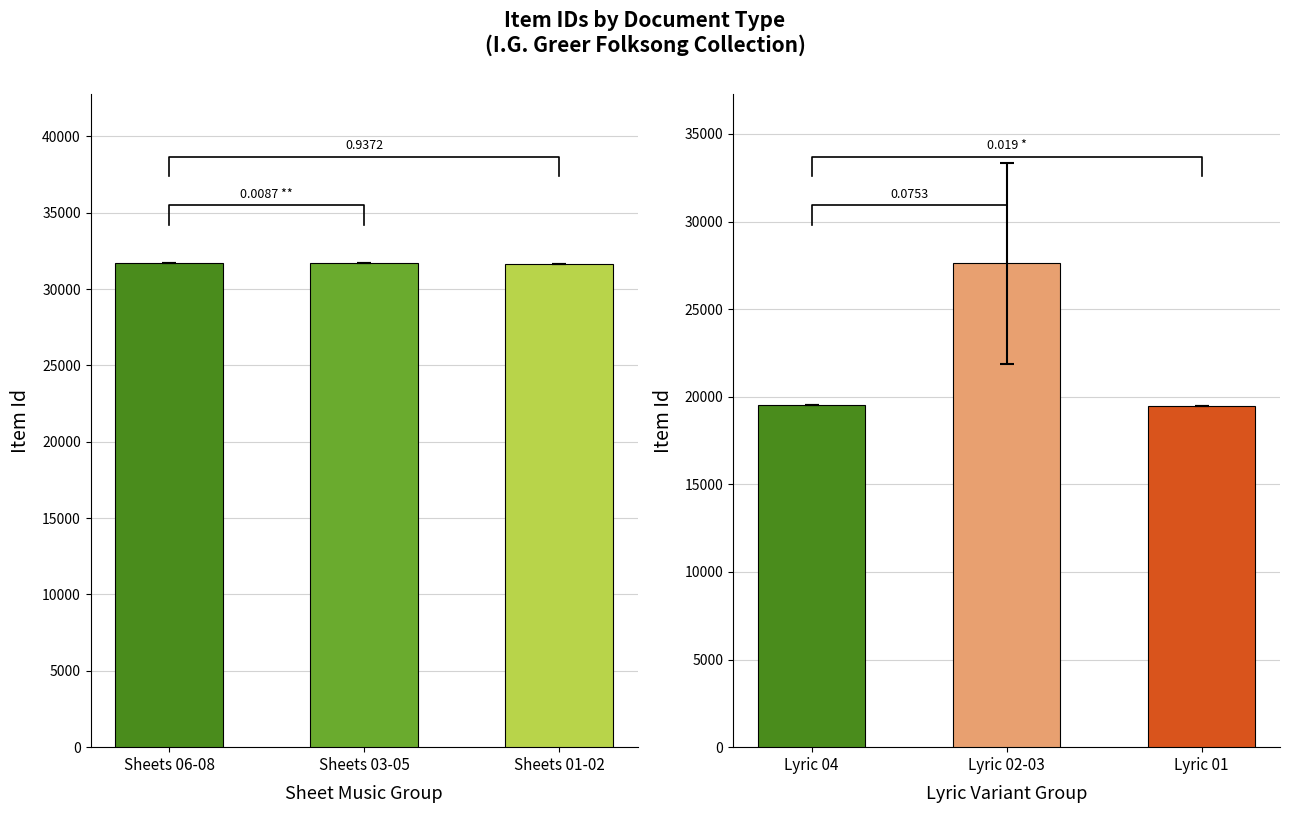

Count the Sheet Music values in the range 31669 to 31675.

3